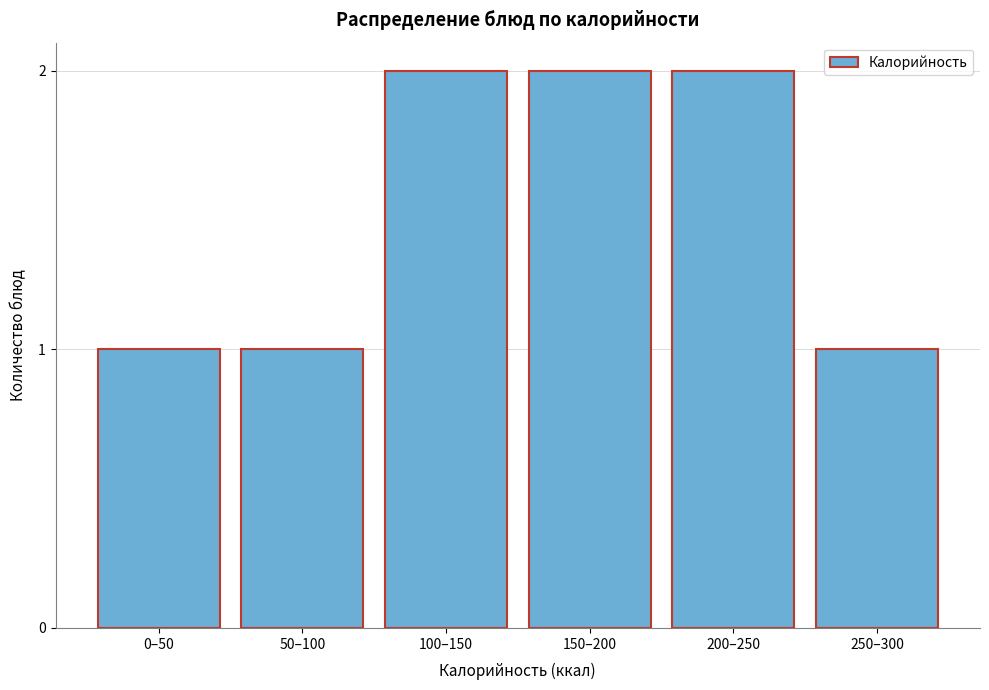

Reading left to right, extract all data points from this chart.

1	1	2	2	2	1